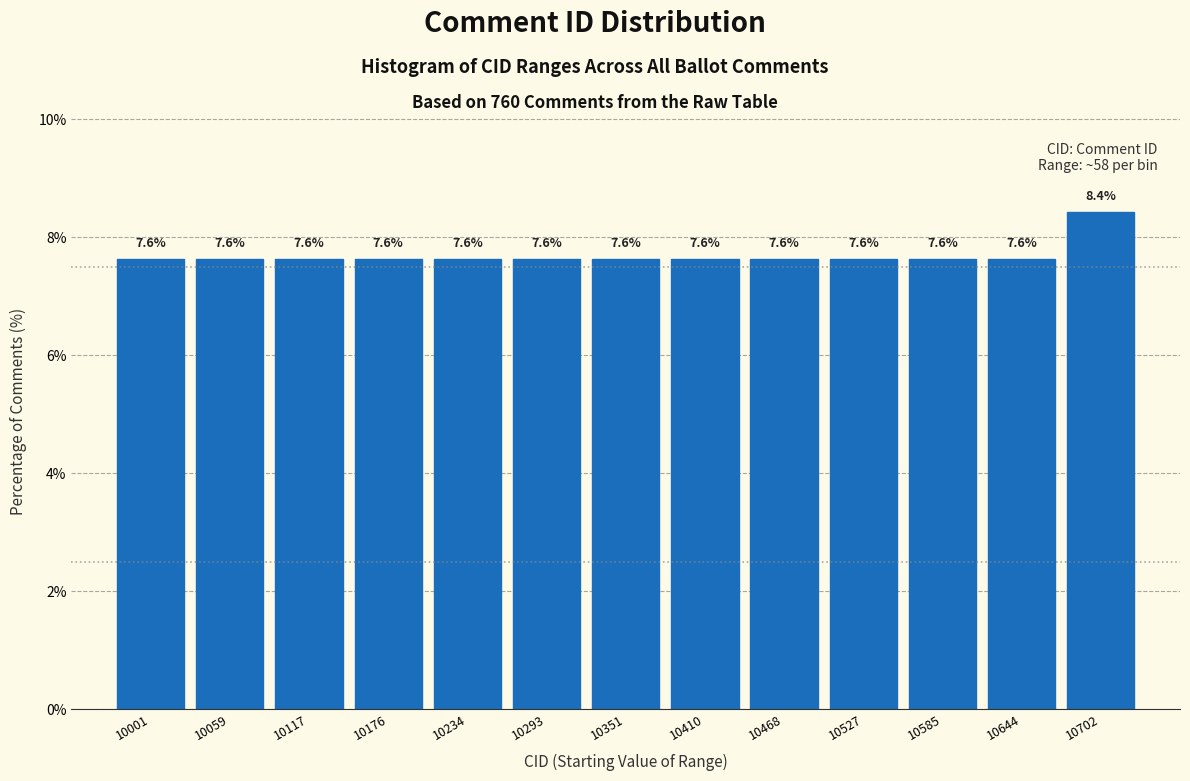

Reading left to right, list all the values displayed in this chart.

7.6	7.6	7.6	7.6	7.6	7.6	7.6	7.6	7.6	7.6	7.6	7.6	8.4